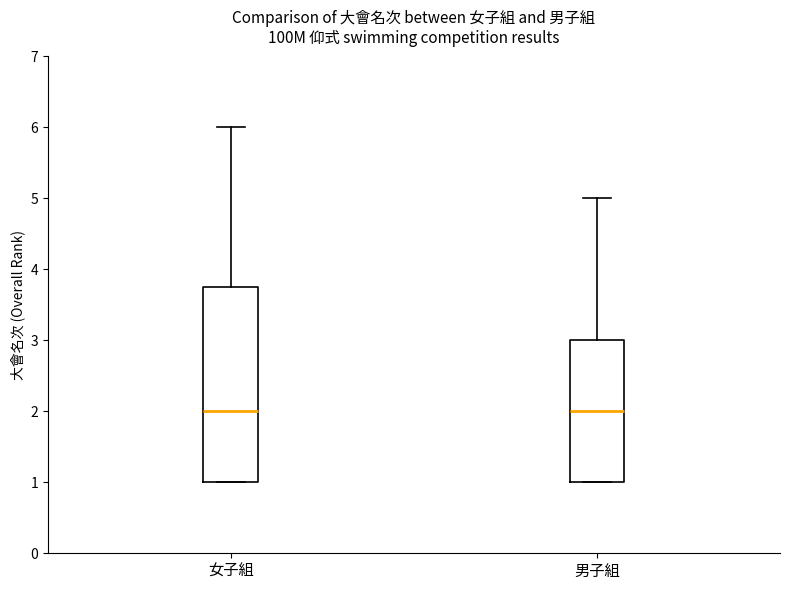

Reading left to right, transcribe this box plot: for each box, give where its median line is, the range the box spans, and where its two whiskers end, as read against the y-axis. The values are not printed on the chart, so give them approximately, as read against the axis.

女子組: median 2.0, box 1.0 to 3.8, whiskers 1.0 to 6.0
男子組: median 2.0, box 1.0 to 3.0, whiskers 1.0 to 5.0